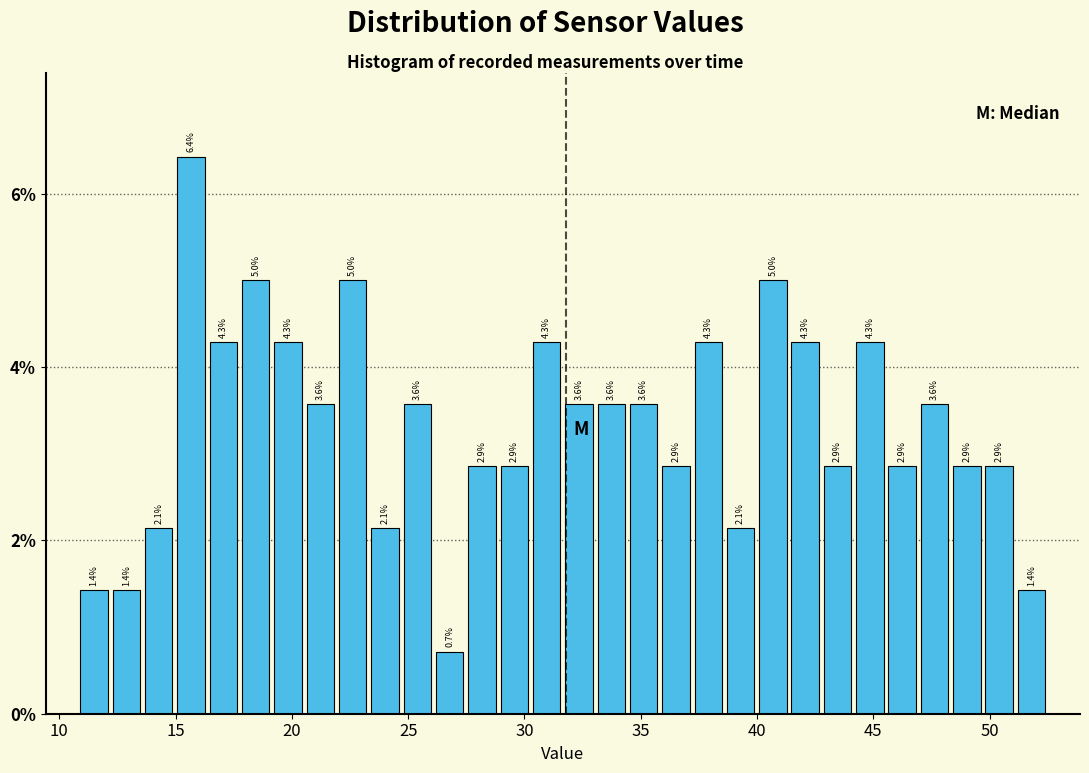

Around what value on the x-axis is the tallest bar? Give the approximate position of its centre, as read against the axis.

15.5